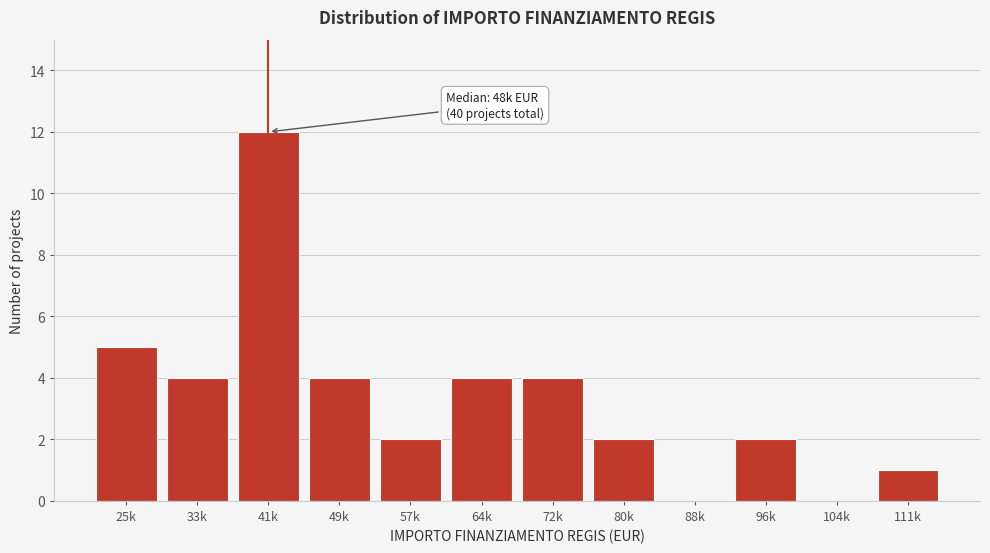

Reading left to right, what are all the values shown in this chart?

25k=5	33k=4	41k=12	49k=4	57k=2	64k=4	72k=4	80k=2	88k=0	96k=2	104k=0	111k=1